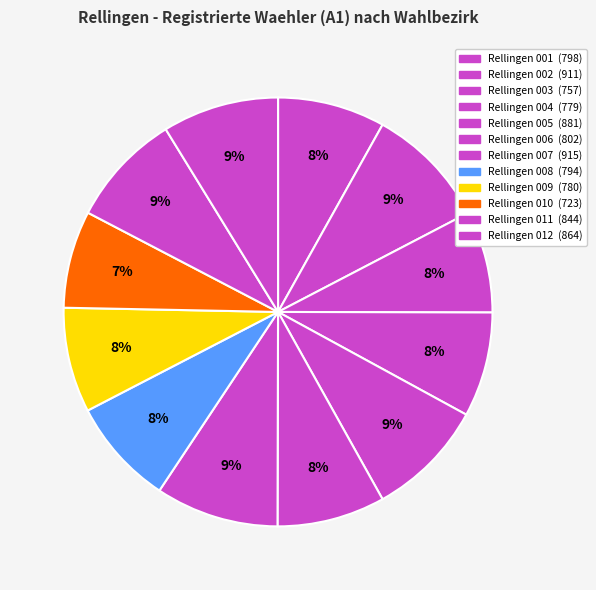

How many slices are in this pie chart?

12